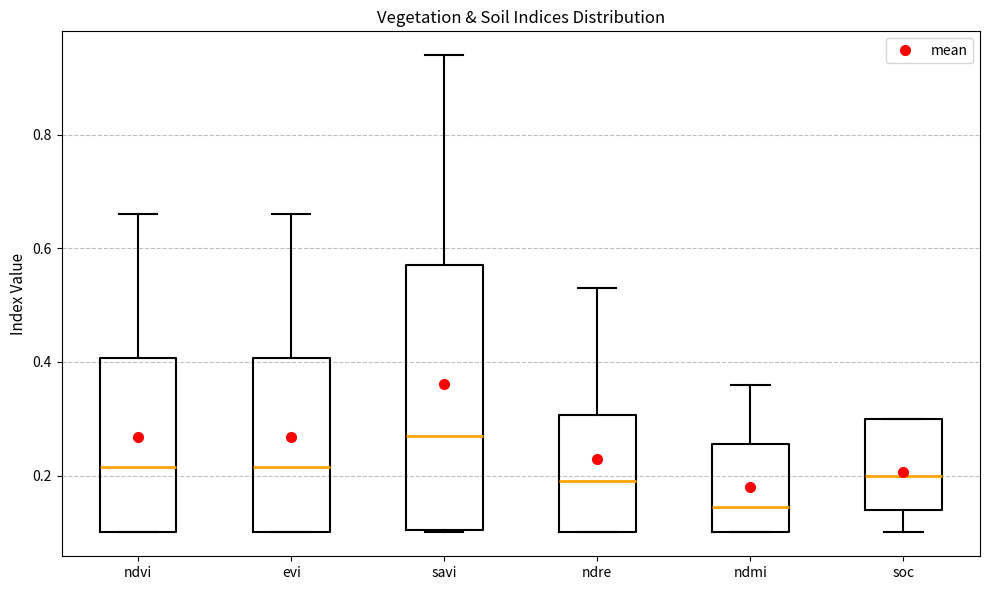

Where is the lower edge of the box for ndmi on the y-axis? The values are not printed on the chart, so give them approximately, as read against the axis.

0.10